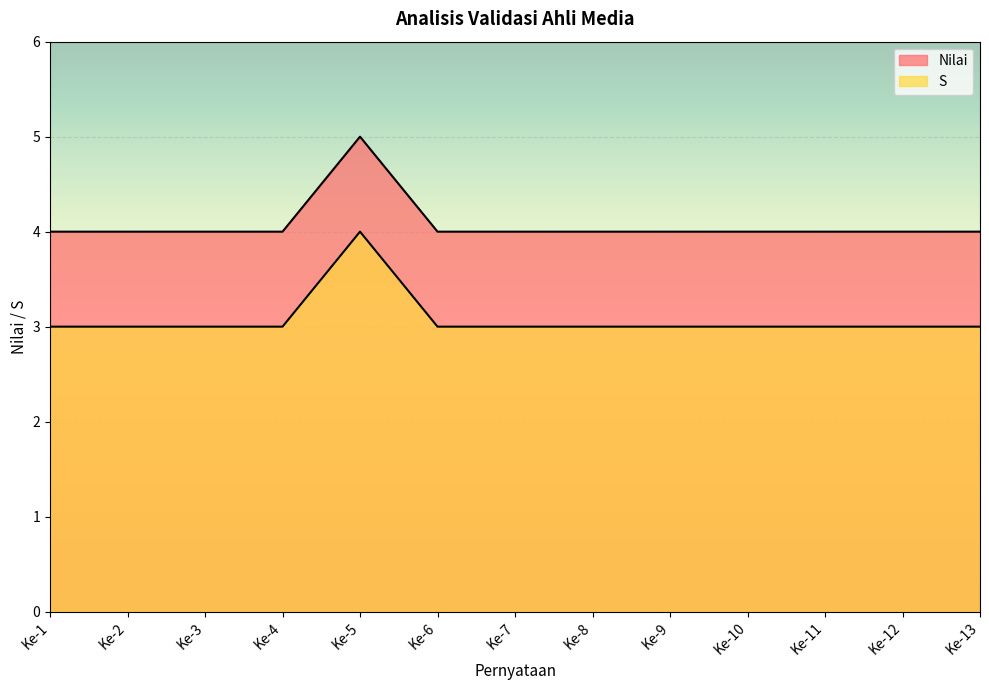

What is the value of the Nilai point at the 12th from the left?

4